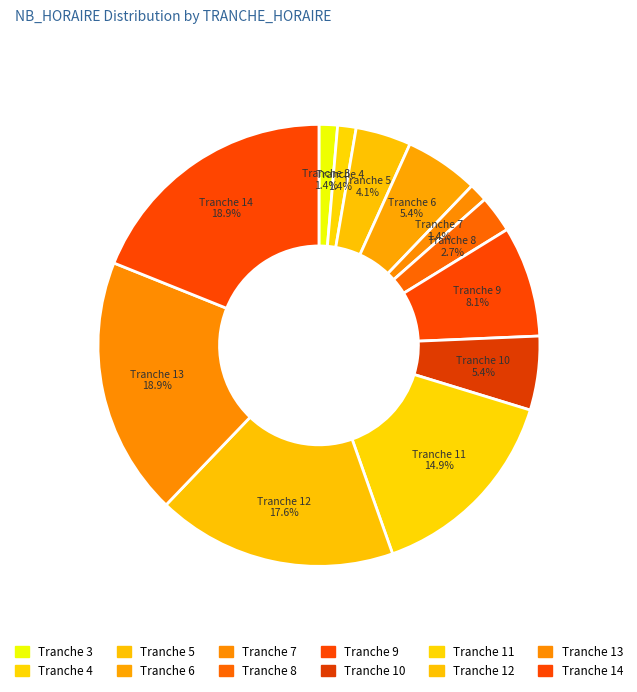

Count the number of slices in the pie.

12